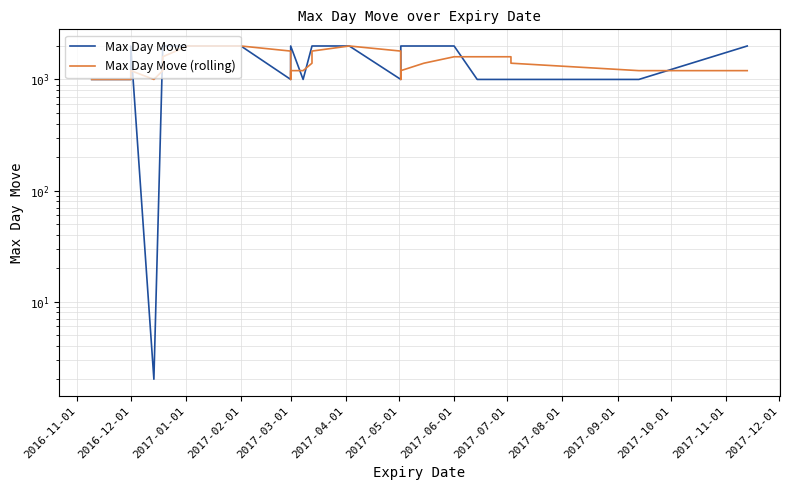

The value of Max Day Move at 2017-03-01 is 427.1. True or false?

False